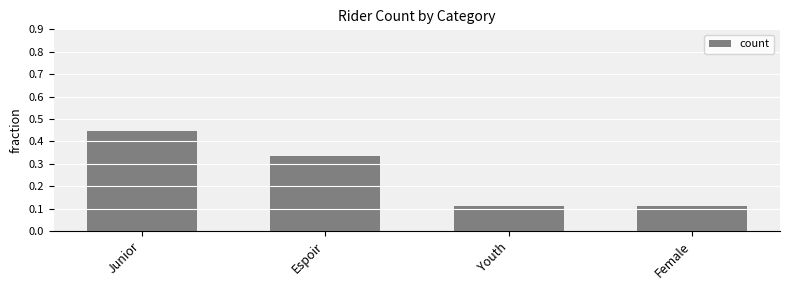

What is the label of the 1st bar from the right?

Female